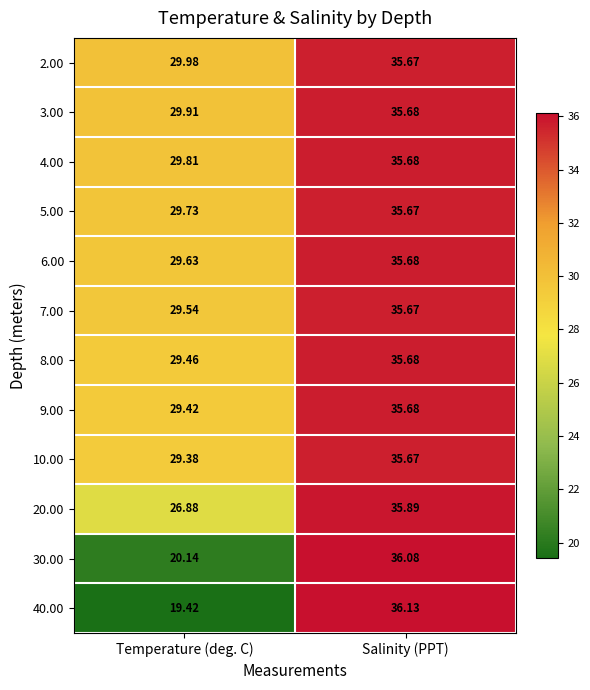

Where does the 2.00 series first go above 35?

Salinity (PPT)